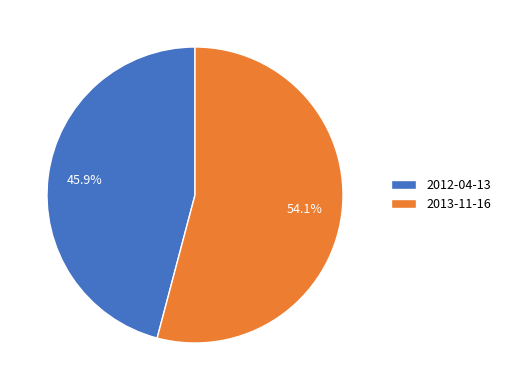

Rank the categories by value from highest to lowest.

2013-11-16, 2012-04-13